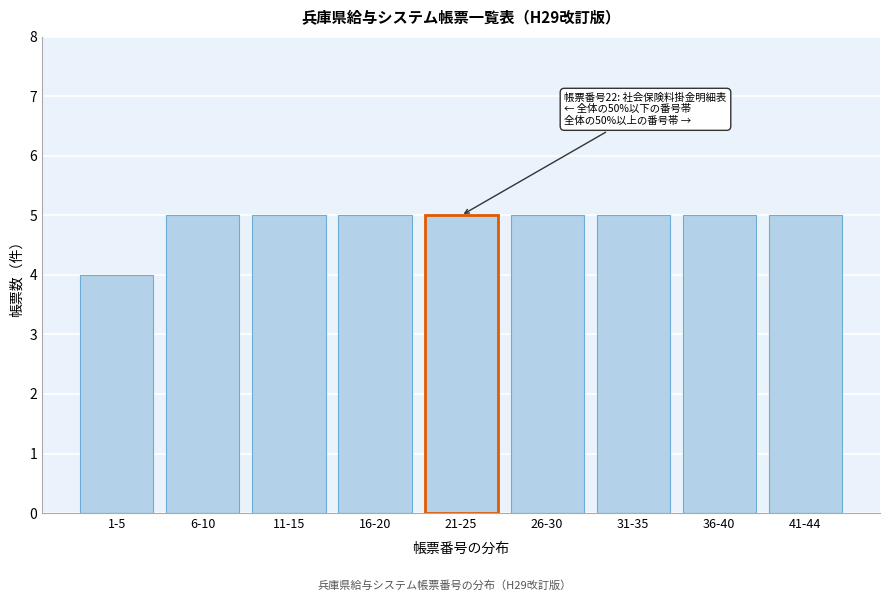

Reading left to right, list all the values displayed in this chart.

4	5	5	5	5	5	5	5	5